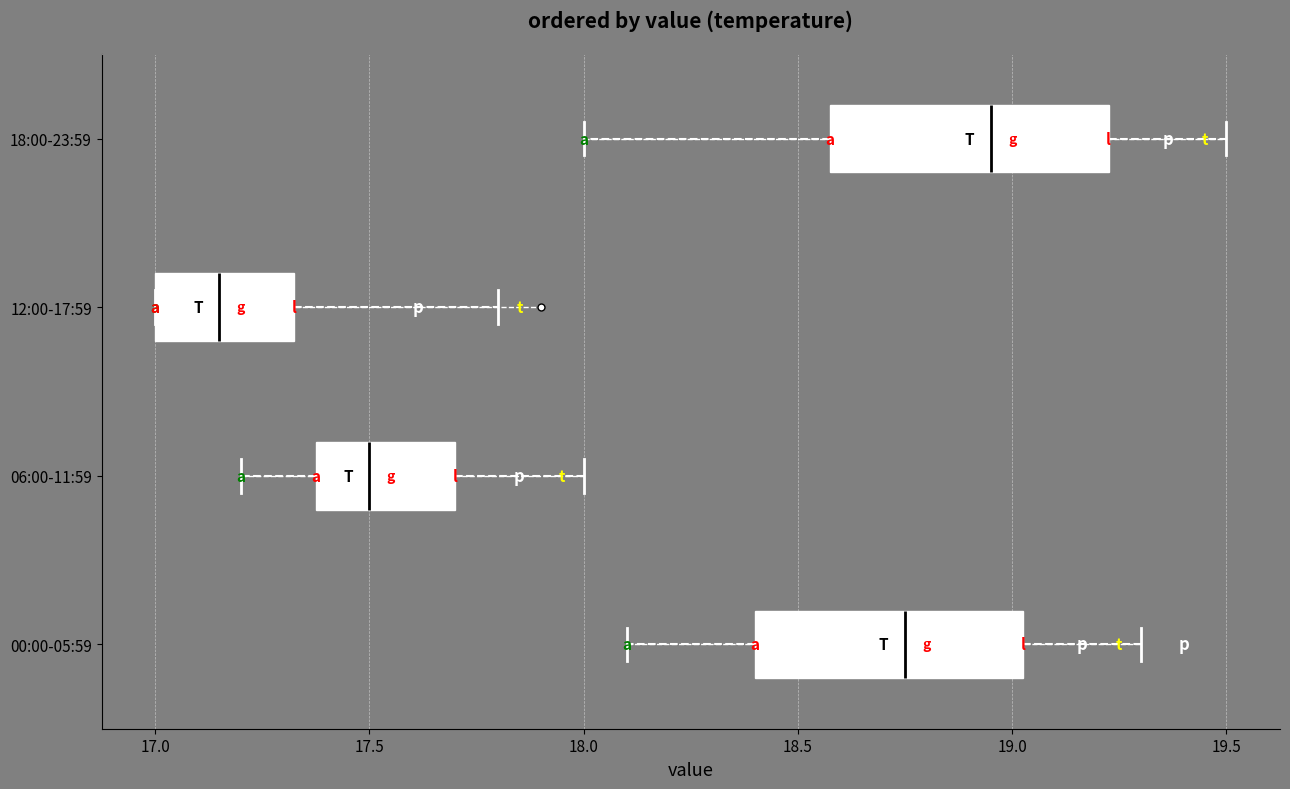

Reading bottom to top, transcribe this box plot: for each box, give where its median line is, the range the box spans, and where its two whiskers end, as read against the x-axis. The values are not printed on the chart, so give them approximately, as read against the axis.

00:00-05:59: median 18.75, box 18.40 to 19.05, whiskers 18.10 to 19.30
06:00-11:59: median 17.50, box 17.40 to 17.70, whiskers 17.20 to 18.00
12:00-17:59: median 17.15, box 17.00 to 17.35, whiskers 17.00 to 17.80
18:00-23:59: median 18.95, box 18.60 to 19.25, whiskers 18.00 to 19.50